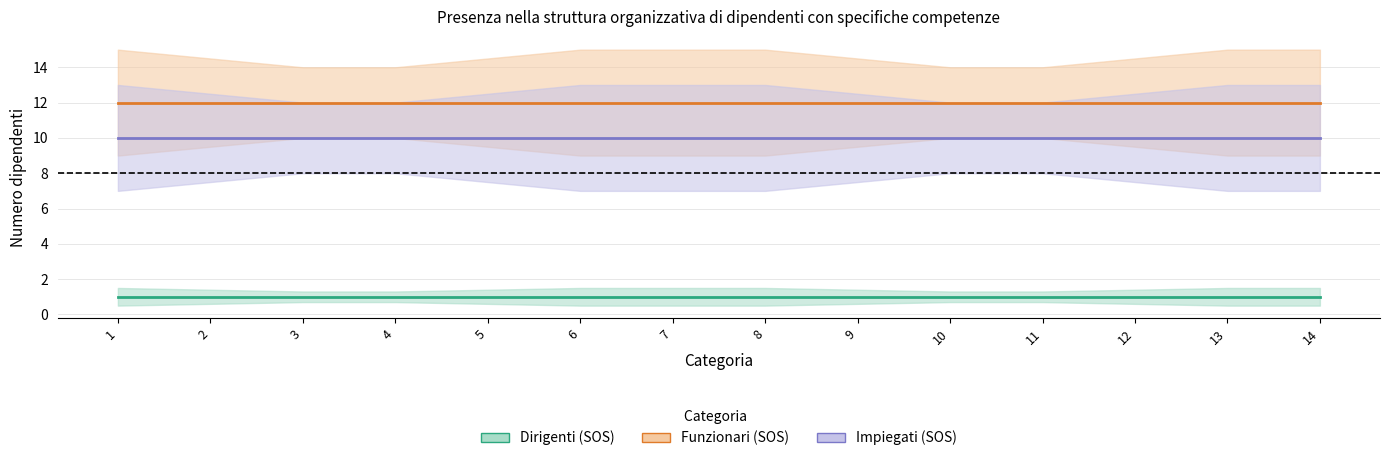

At which label is Impiegati (SOS) closest to 10?

1